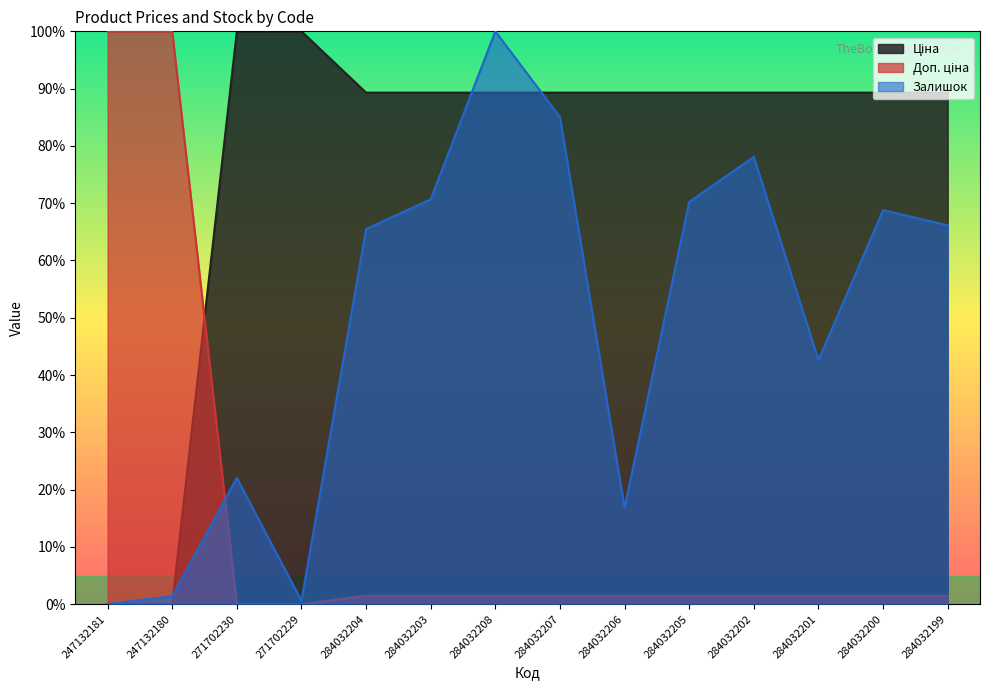

What is the difference between the maximum and minimum values in the Ціна series?

100.0